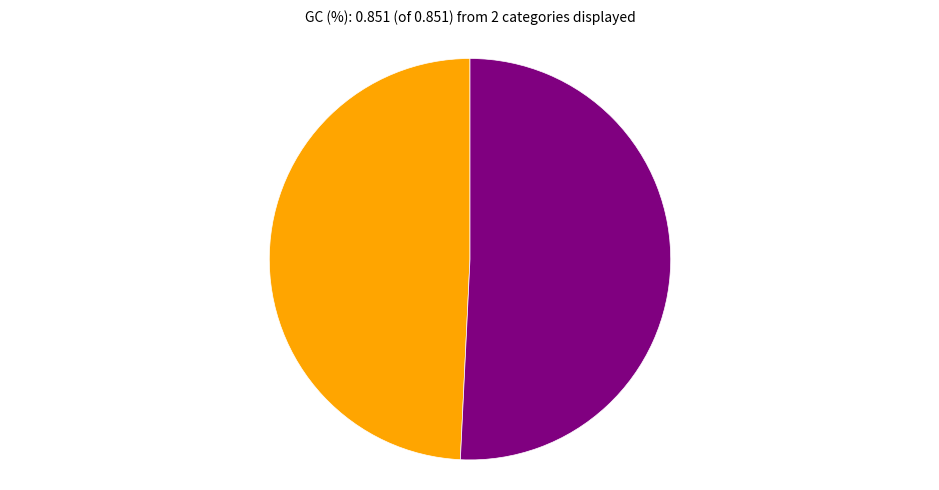

Is there a majority slice in this chart?

Yes